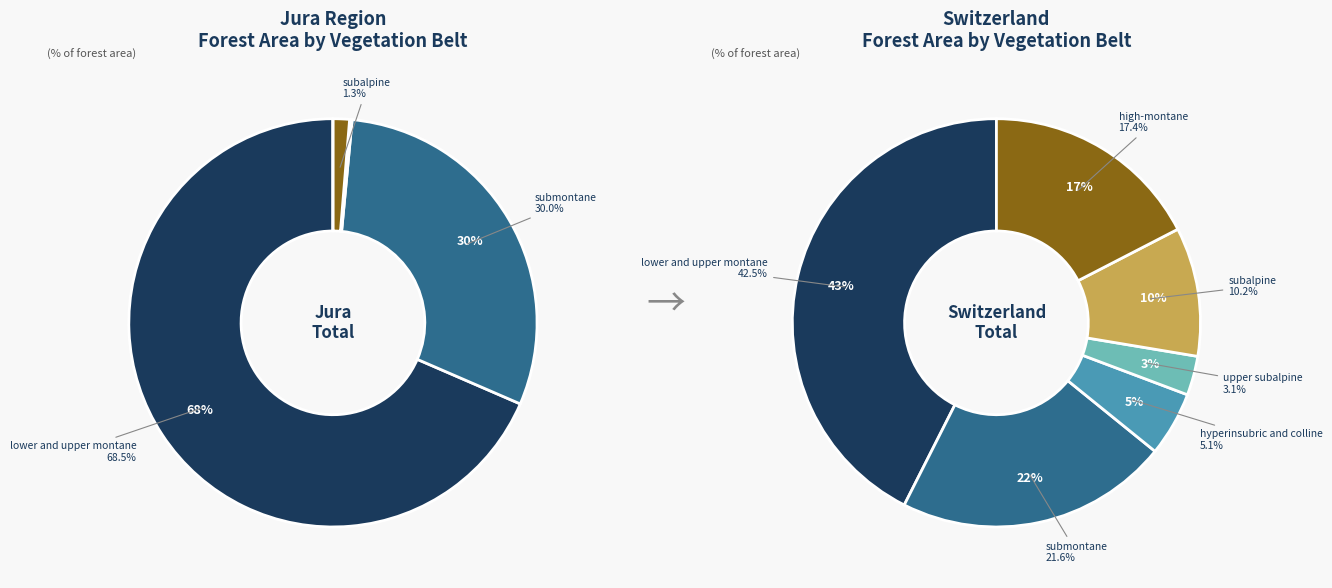

How many slices are in this pie chart?

6